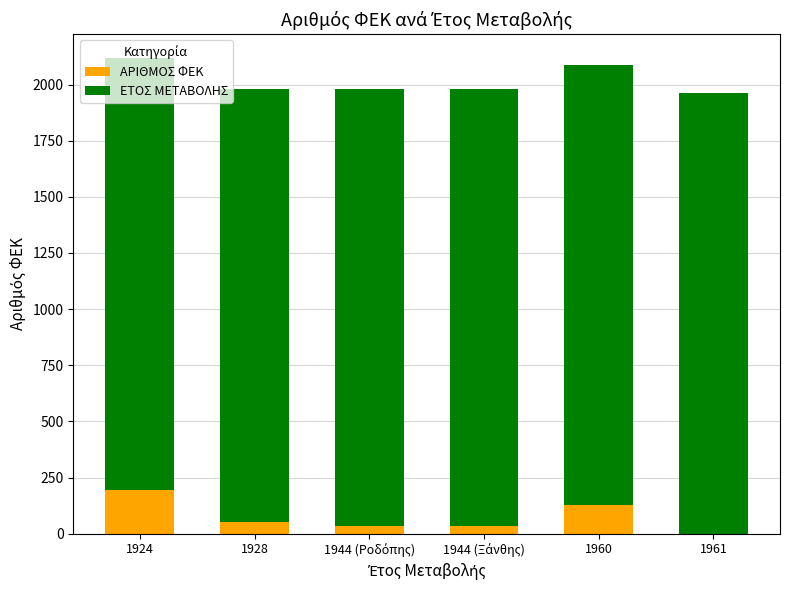

Are the bars grouped side by side (vs. stacked)?

No